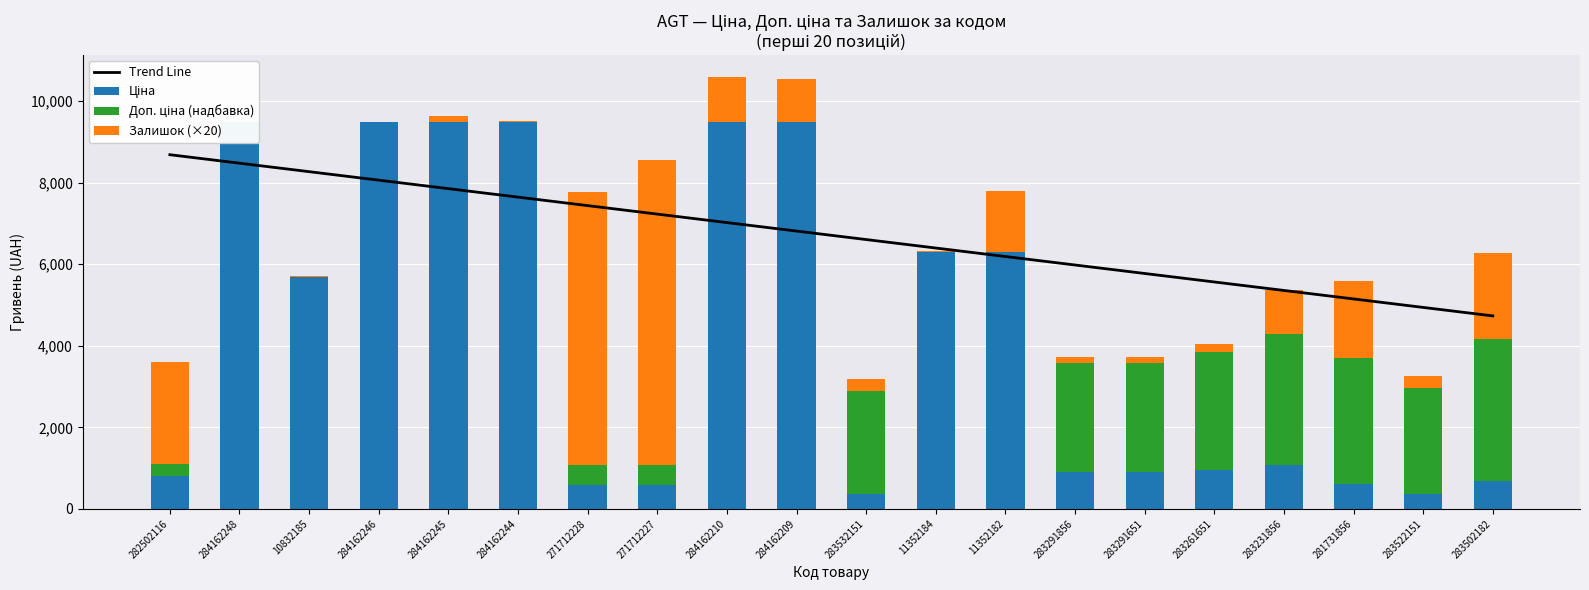

Is the value of Trend Line at 284162209 greater than the value of Залишок (×20) at 10832185?

Yes